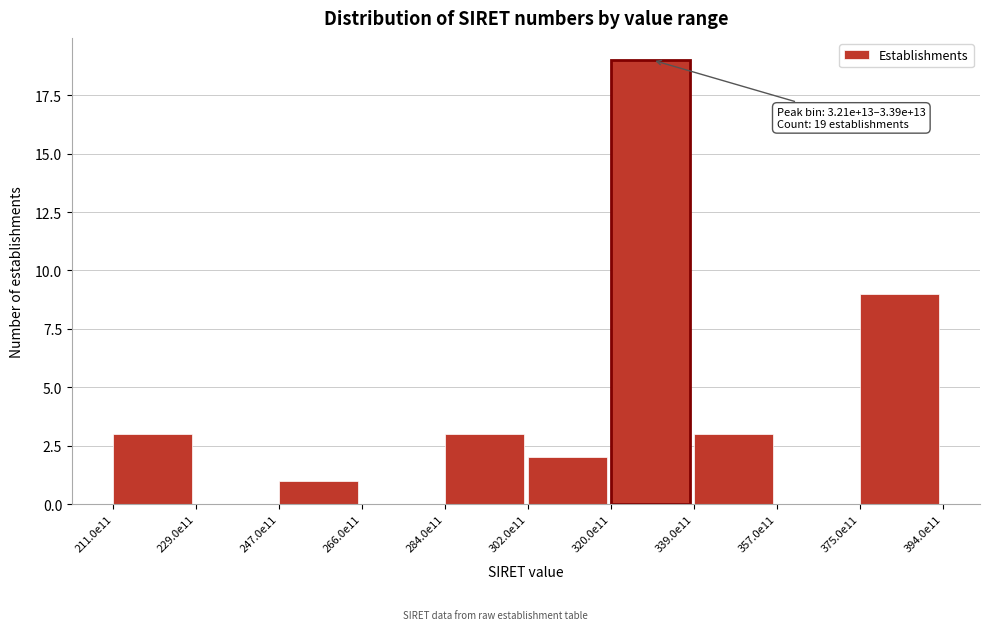

Reading left to right, what are all the values shown in this chart?

211.0e11=3	229.0e11=0	247.0e11=1	266.0e11=0	284.0e11=3	302.0e11=2	320.0e11=19	339.0e11=3	357.0e11=0	375.0e11=9